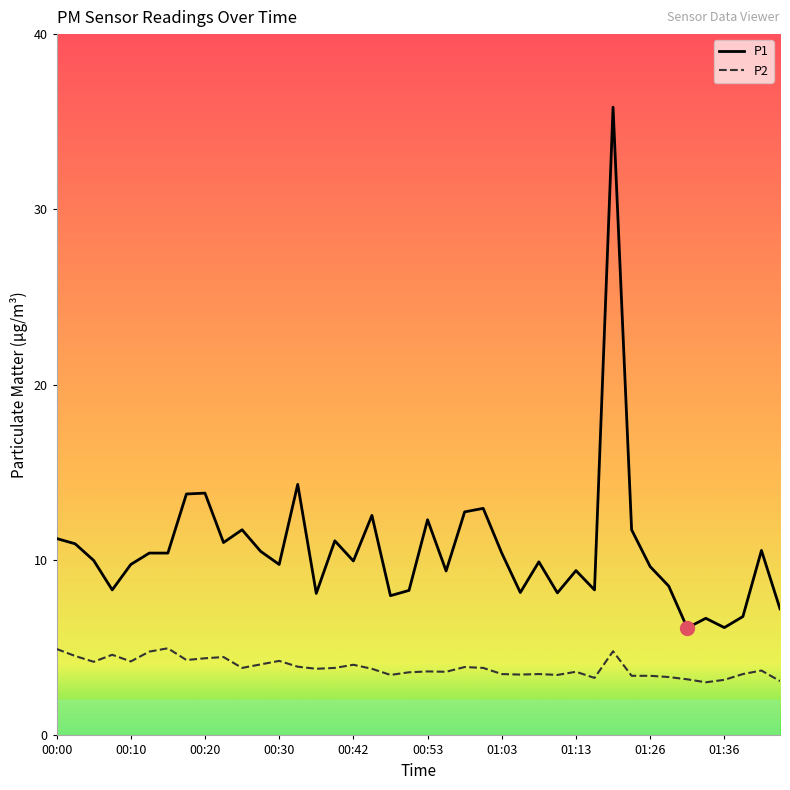

What is the difference between the maximum and minimum values in the P2 series?

1.9